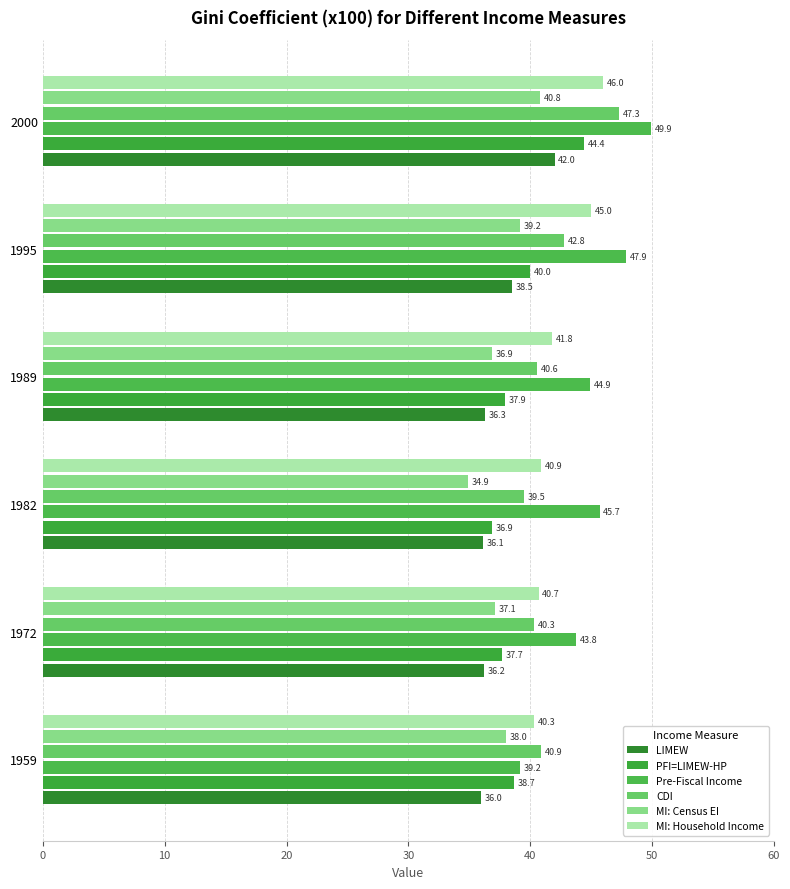

Rank the series by their maximum value, from lowest to highest.

MI: Census EI, LIMEW, PFI=LIMEW-HP, MI: Household Income, CDI, Pre-Fiscal Income